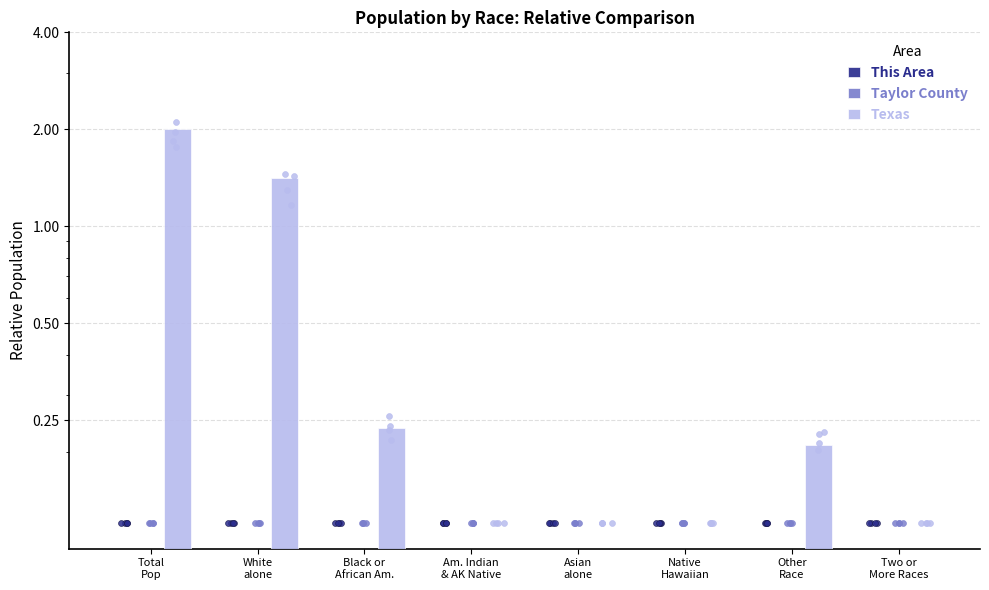

Which series reaches the minimum Y coordinate?

This Area